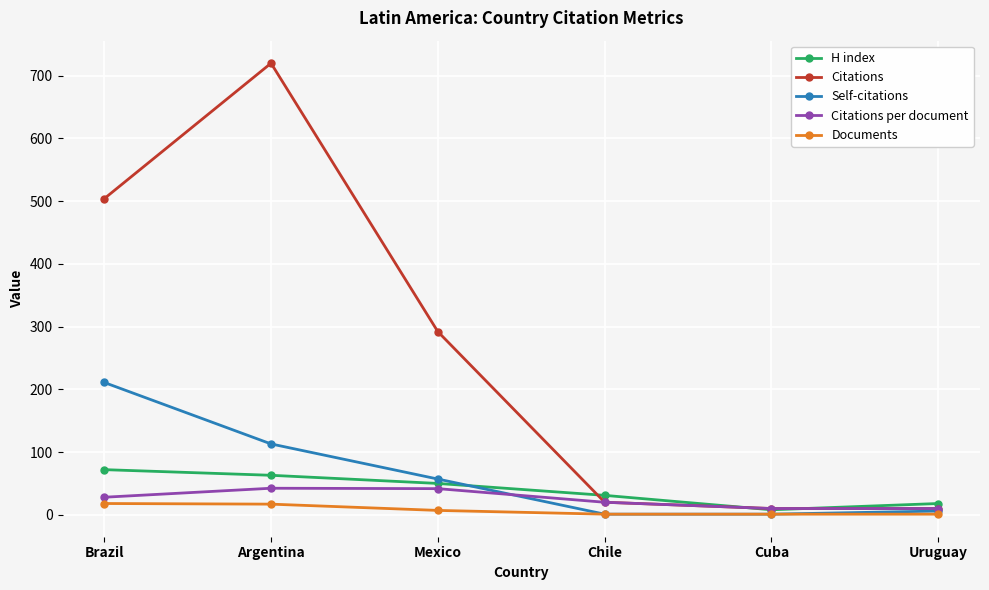

What is the difference between the Citations per document values at Cuba and Brazil?

18.0